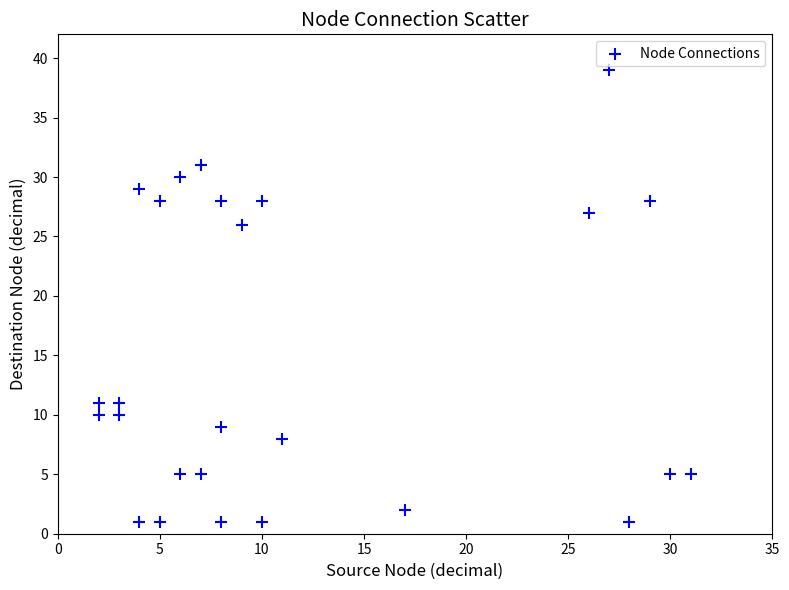

What Y value in the scatter plot is closest to 20?

26